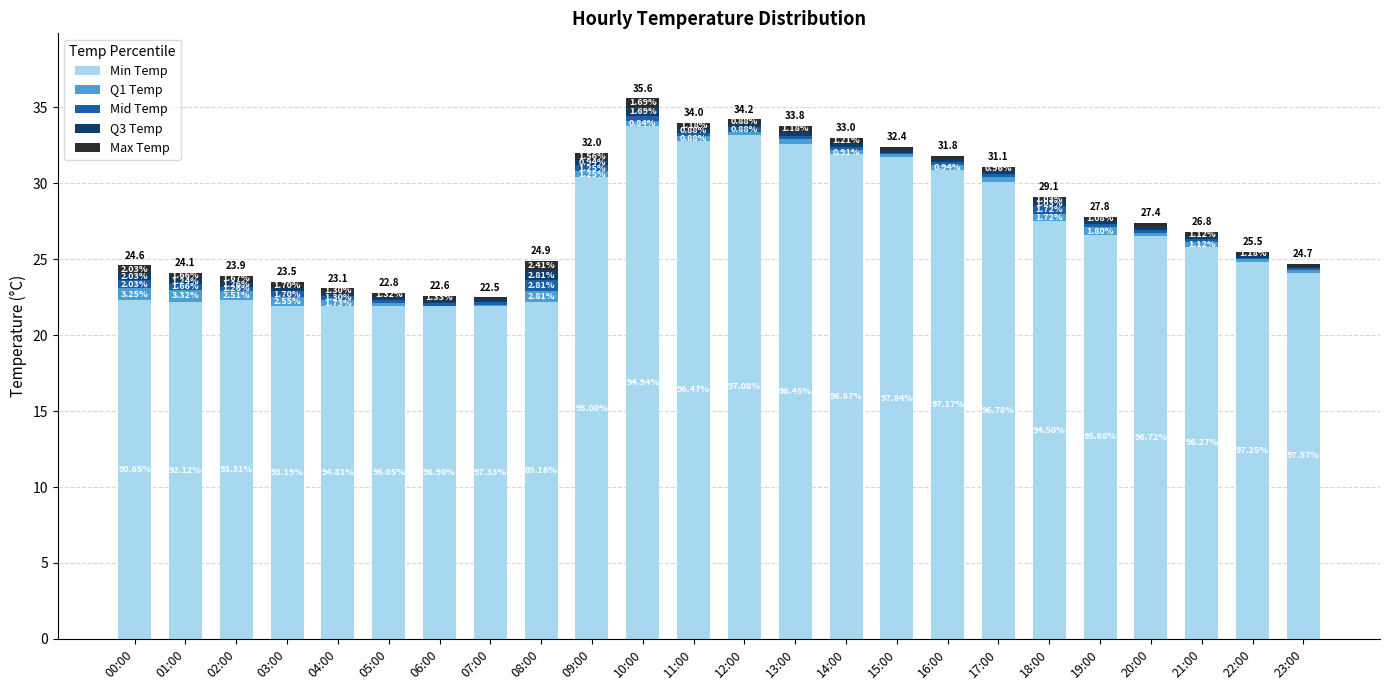

Is it true that Q3 Temp equals 0.4 at 01:00?

False